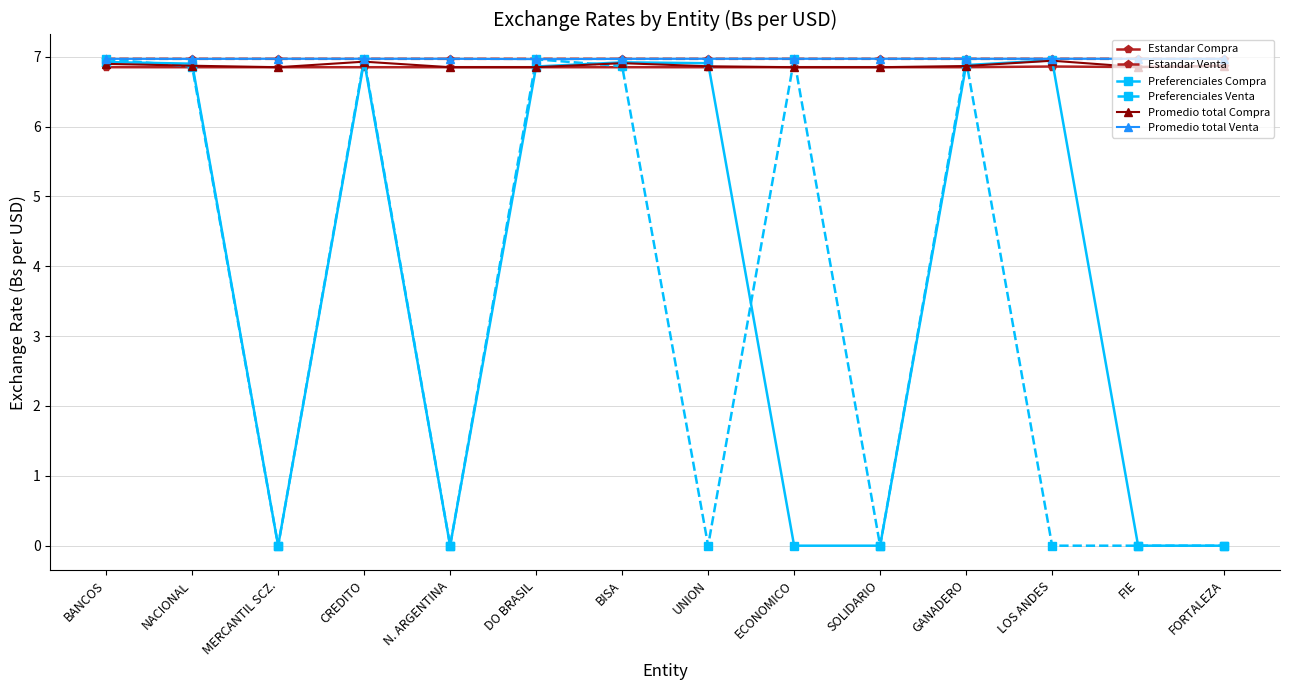

What is the label of the 9th point from the left?

ECONOMICO